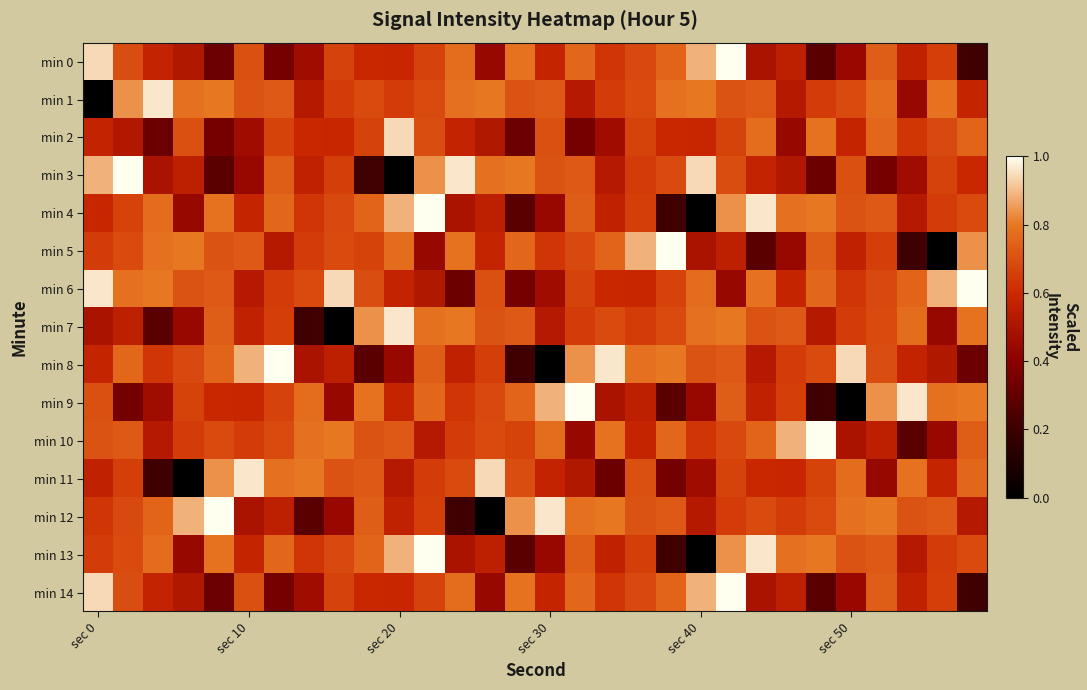

Reading left to right, what are all the values shown in this chart?

min 0: 0.9	0.7	0.6	0.5	0.3	0.7	0.3	0.5	0.7	0.6	0.6	0.7	0.8	0.4	0.8	0.6	0.8	0.6	0.7	0.8	0.9	1.0	0.5	0.6	0.3	0.4	0.7	0.6	0.7	0.2
min 1: 0.0	0.8	1.0	0.8	0.8	0.7	0.7	0.5	0.7	0.7	0.7	0.7	0.8	0.8	0.7	0.7	0.5	0.7	0.7	0.8	0.8	0.7	0.7	0.5	0.7	0.7	0.8	0.4	0.8	0.6
min 2: 0.6	0.5	0.3	0.7	0.3	0.5	0.7	0.6	0.6	0.7	0.9	0.7	0.6	0.5	0.3	0.7	0.3	0.5	0.7	0.6	0.6	0.7	0.8	0.4	0.8	0.6	0.8	0.6	0.7	0.8
min 3: 0.9	1.0	0.5	0.6	0.3	0.4	0.7	0.6	0.7	0.2	0.0	0.8	1.0	0.8	0.8	0.7	0.7	0.5	0.7	0.7	0.9	0.7	0.6	0.5	0.3	0.7	0.3	0.5	0.7	0.6
min 4: 0.6	0.7	0.8	0.4	0.8	0.6	0.8	0.6	0.7	0.8	0.9	1.0	0.5	0.6	0.3	0.4	0.7	0.6	0.7	0.2	0.0	0.8	1.0	0.8	0.8	0.7	0.7	0.5	0.7	0.7
min 5: 0.7	0.7	0.8	0.8	0.7	0.7	0.5	0.7	0.7	0.7	0.8	0.4	0.8	0.6	0.8	0.6	0.7	0.8	0.9	1.0	0.5	0.6	0.3	0.4	0.7	0.6	0.7	0.2	0.0	0.8
min 6: 1.0	0.8	0.8	0.7	0.7	0.5	0.7	0.7	0.9	0.7	0.6	0.5	0.3	0.7	0.3	0.5	0.7	0.6	0.6	0.7	0.8	0.4	0.8	0.6	0.8	0.6	0.7	0.8	0.9	1.0
min 7: 0.5	0.6	0.3	0.4	0.7	0.6	0.7	0.2	0.0	0.8	1.0	0.8	0.8	0.7	0.7	0.5	0.7	0.7	0.7	0.7	0.8	0.8	0.7	0.7	0.5	0.7	0.7	0.8	0.4	0.8
min 8: 0.6	0.8	0.6	0.7	0.8	0.9	1.0	0.5	0.6	0.3	0.4	0.7	0.6	0.7	0.2	0.0	0.8	1.0	0.8	0.8	0.7	0.7	0.5	0.7	0.7	0.9	0.7	0.6	0.5	0.3
min 9: 0.7	0.3	0.5	0.7	0.6	0.6	0.7	0.8	0.4	0.8	0.6	0.8	0.6	0.7	0.8	0.9	1.0	0.5	0.6	0.3	0.4	0.7	0.6	0.7	0.2	0.0	0.8	1.0	0.8	0.8
min 10: 0.7	0.7	0.5	0.7	0.7	0.7	0.7	0.8	0.8	0.7	0.7	0.5	0.7	0.7	0.7	0.8	0.4	0.8	0.6	0.8	0.6	0.7	0.8	0.9	1.0	0.5	0.6	0.3	0.4	0.7
min 11: 0.6	0.7	0.2	0.0	0.8	1.0	0.8	0.8	0.7	0.7	0.5	0.7	0.7	0.9	0.7	0.6	0.5	0.3	0.7	0.3	0.5	0.7	0.6	0.6	0.7	0.8	0.4	0.8	0.6	0.8
min 12: 0.6	0.7	0.8	0.9	1.0	0.5	0.6	0.3	0.4	0.7	0.6	0.7	0.2	0.0	0.8	1.0	0.8	0.8	0.7	0.7	0.5	0.7	0.7	0.7	0.7	0.8	0.8	0.7	0.7	0.5
min 13: 0.7	0.7	0.8	0.4	0.8	0.6	0.8	0.6	0.7	0.8	0.9	1.0	0.5	0.6	0.3	0.4	0.7	0.6	0.7	0.2	0.0	0.8	1.0	0.8	0.8	0.7	0.7	0.5	0.7	0.7
min 14: 0.9	0.7	0.6	0.5	0.3	0.7	0.3	0.5	0.7	0.6	0.6	0.7	0.8	0.4	0.8	0.6	0.8	0.6	0.7	0.8	0.9	1.0	0.5	0.6	0.3	0.4	0.7	0.6	0.7	0.2